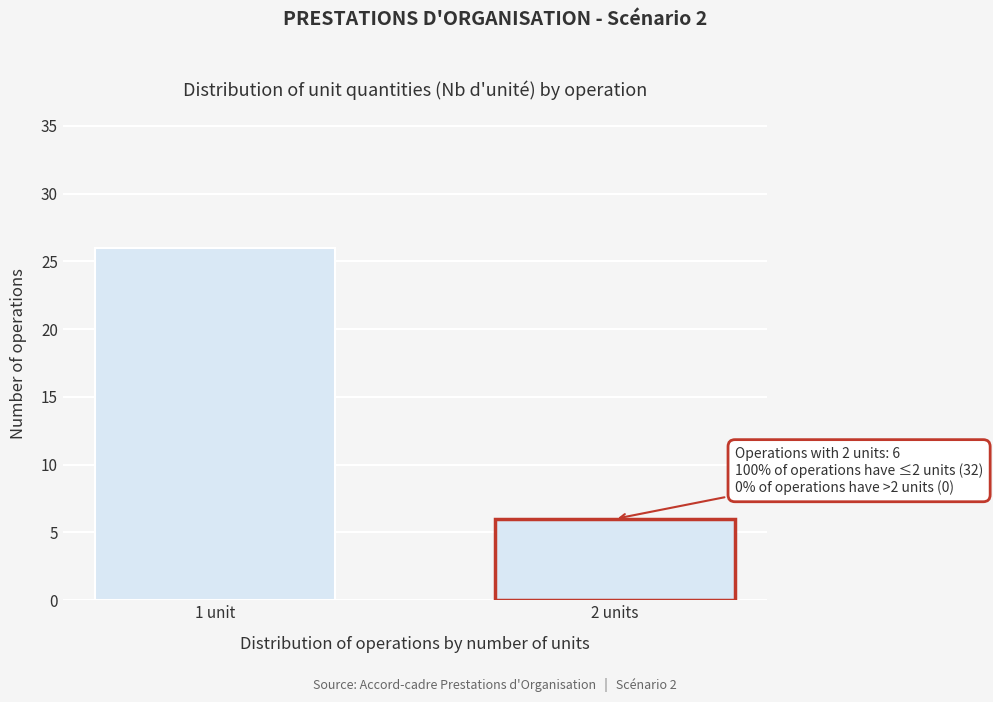

Reading right to left, what are all the values shown in this chart?

6	26